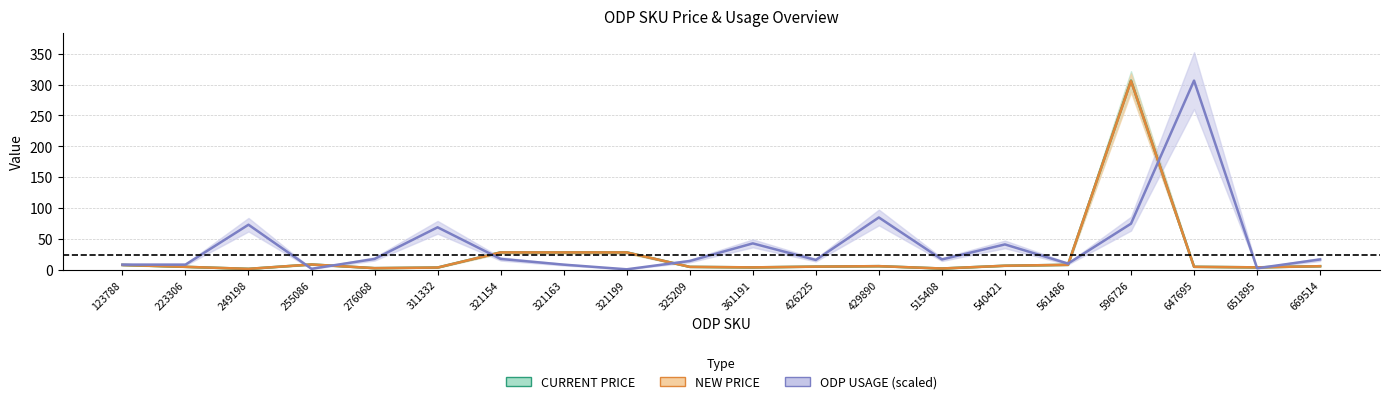

What is the maximum value for CURRENT PRICE?

306.3